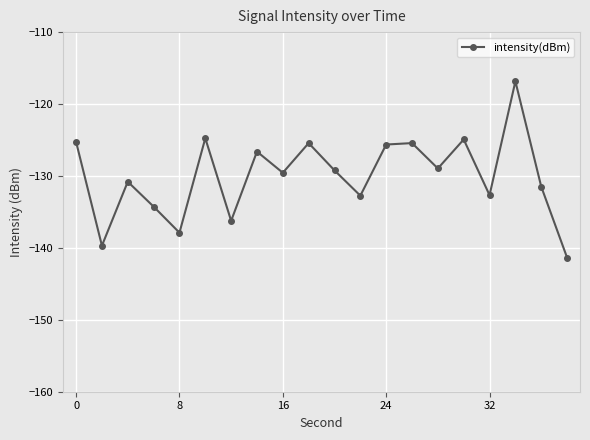

What is the value of the 8th point from the left?

-126.6